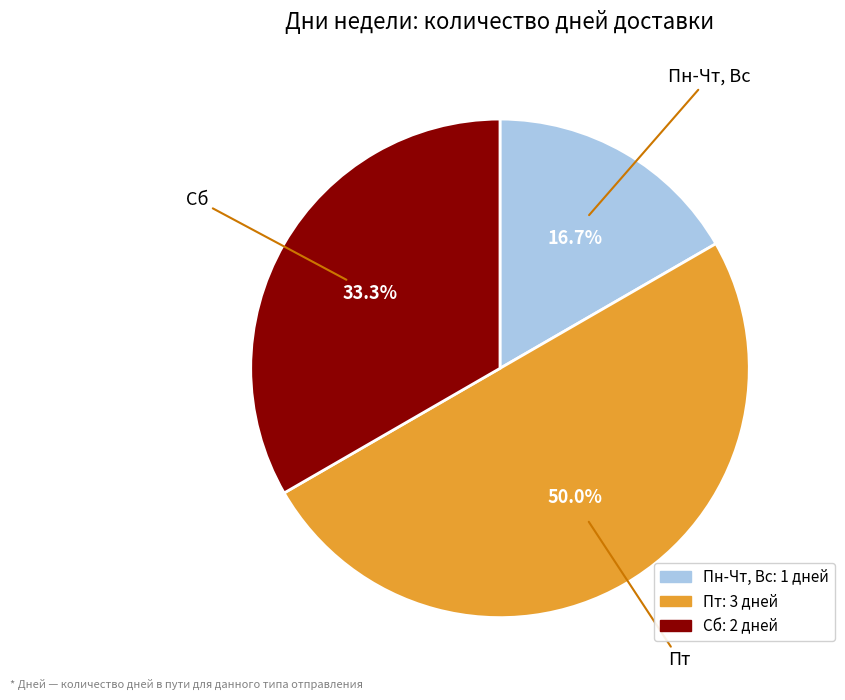

Is it true that Сб is 40% of the pie?

False